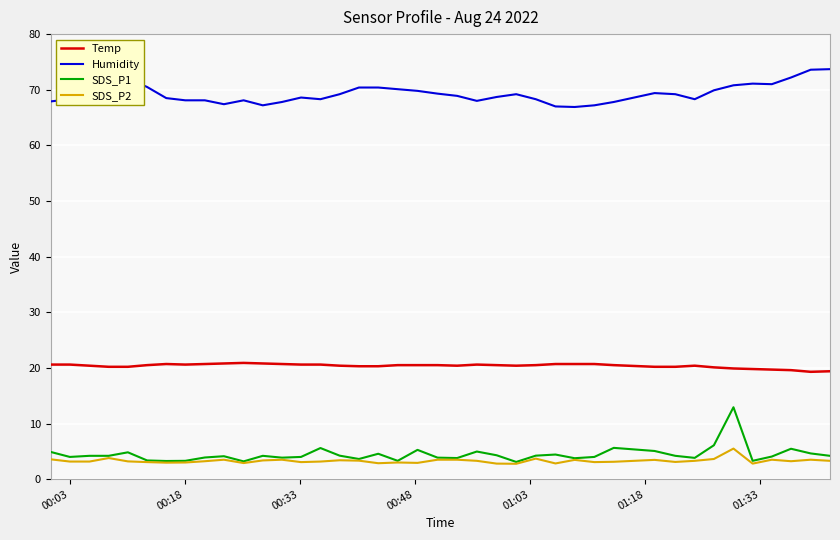

Which series has the largest total across all categories?

Humidity